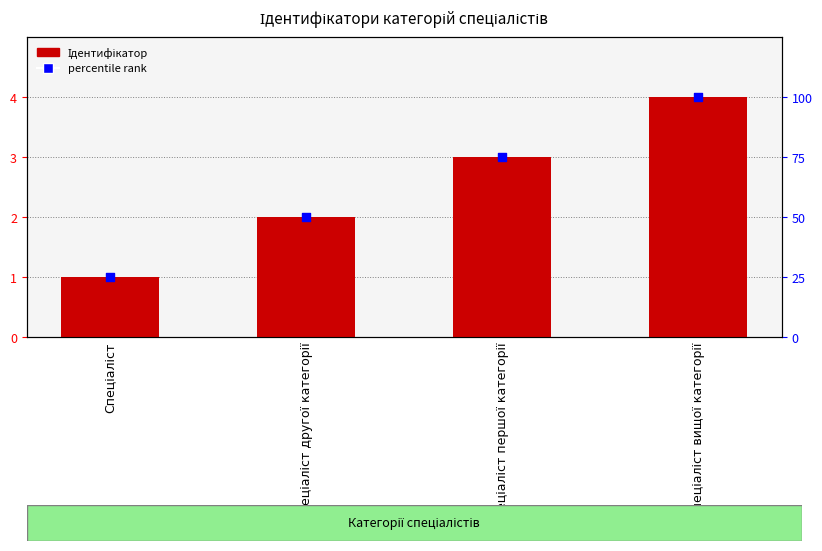

What is the total value across all series at Спеціаліст другої категорії?

52